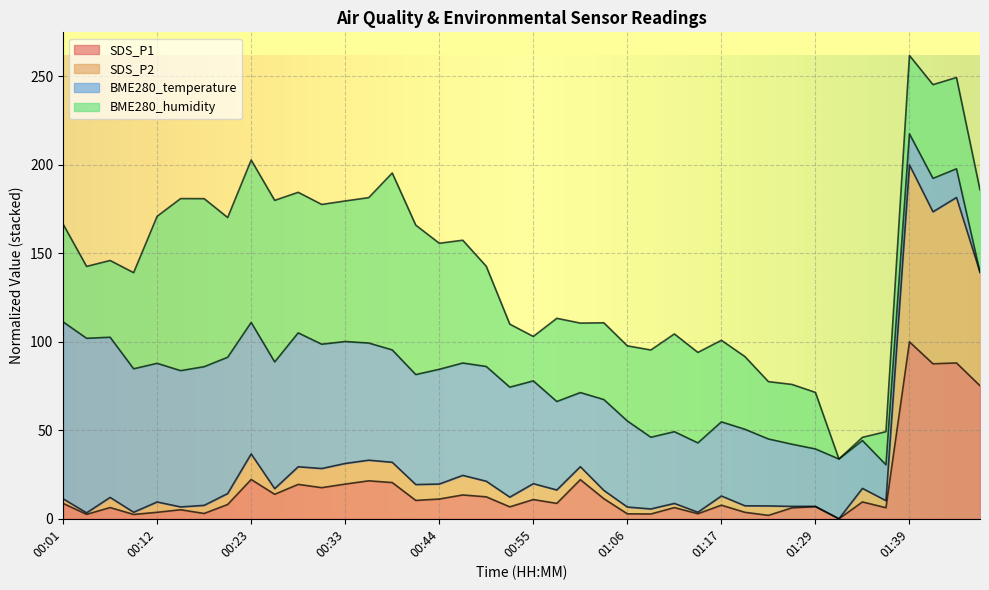

Which label corresponds to the smallest value in the chart?

01:31